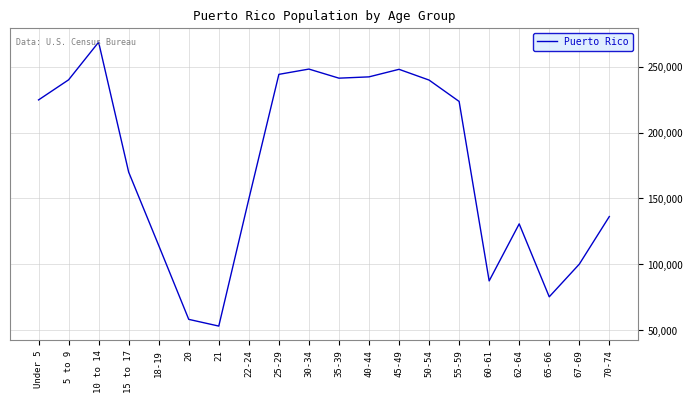

How many lines are shown in the chart?

1